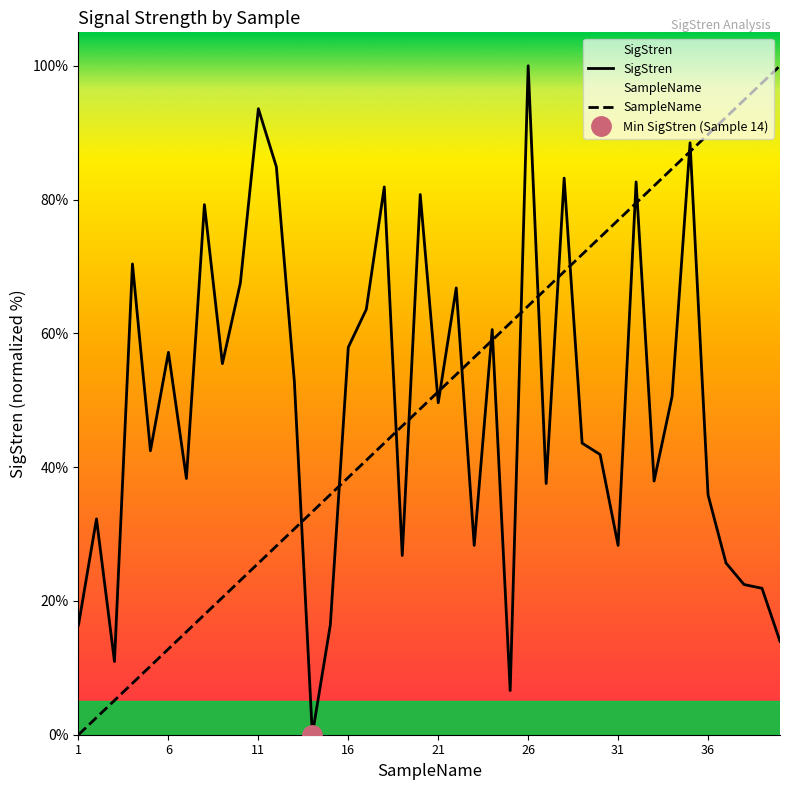

Which series ends up on top after the final intersection of SampleName and SigStren?

SampleName